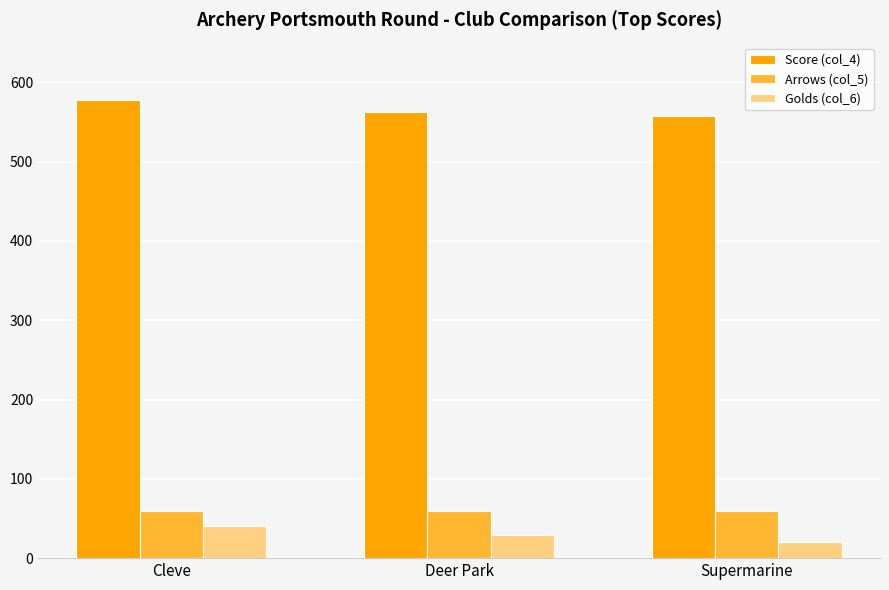

What are all the series names shown in the legend?

Score (col_4), Arrows (col_5), Golds (col_6)